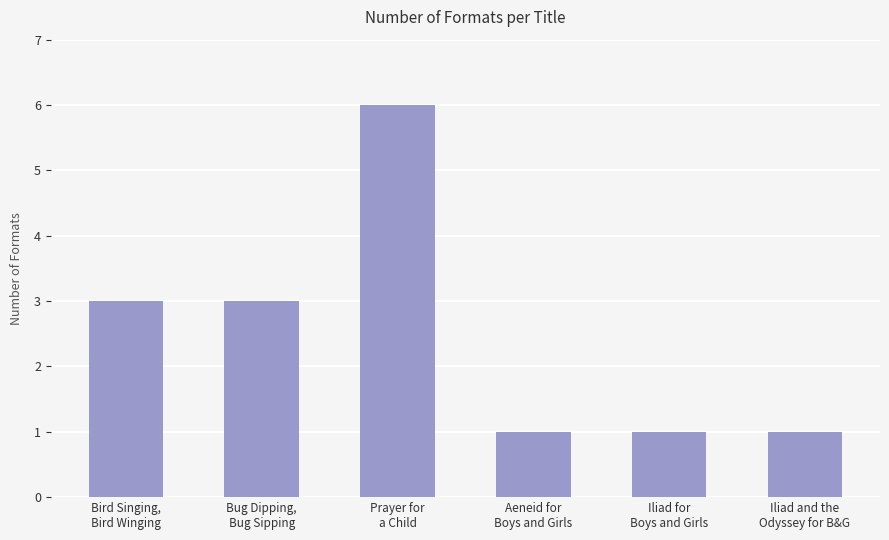

Between Iliad and the
Odyssey for B&G and Prayer for
a Child, which is larger?

Prayer for
a Child